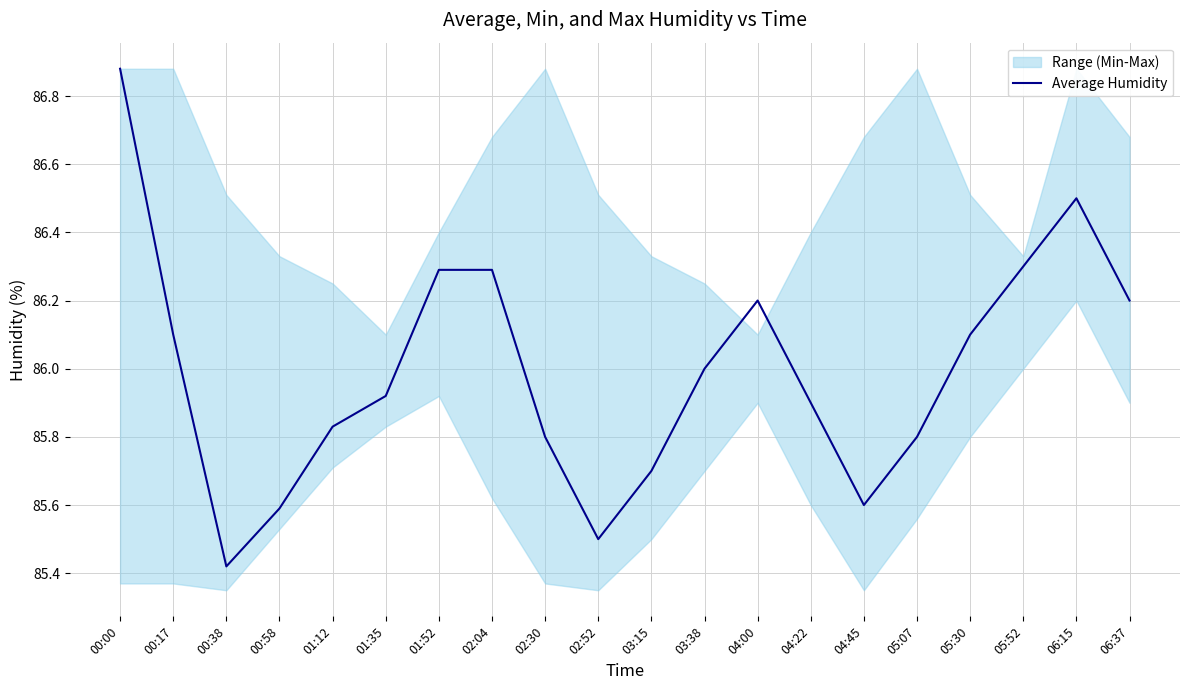

List the labels in order of value, smallest first.

00:38, 02:52, 00:58, 04:45, 03:15, 02:30, 05:07, 01:12, 04:22, 01:35, 03:38, 00:17, 05:30, 04:00, 06:37, 01:52, 02:04, 05:52, 06:15, 00:00